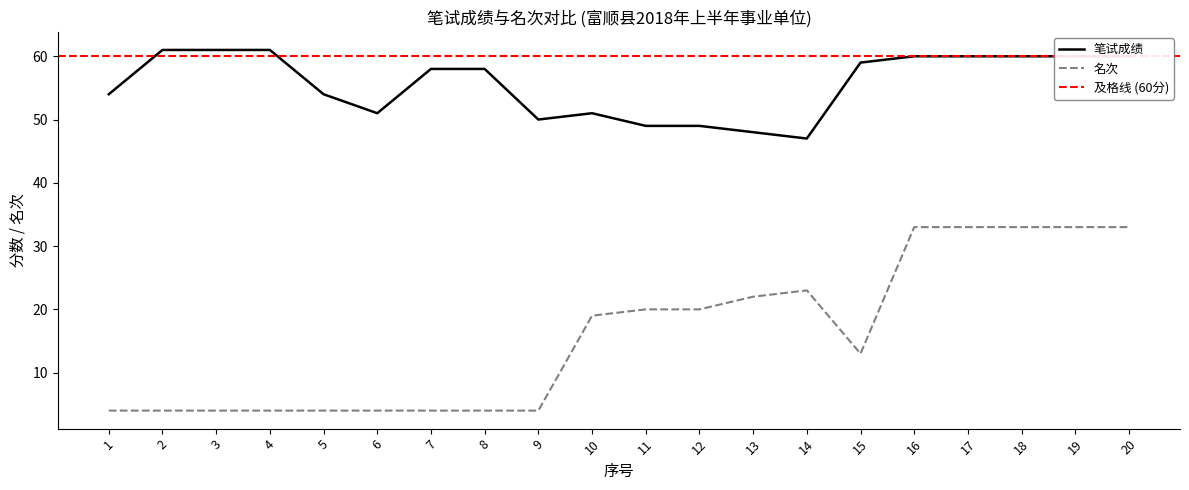

What is the approximate value of 笔试成绩 at 20, to the nearest 5?

60